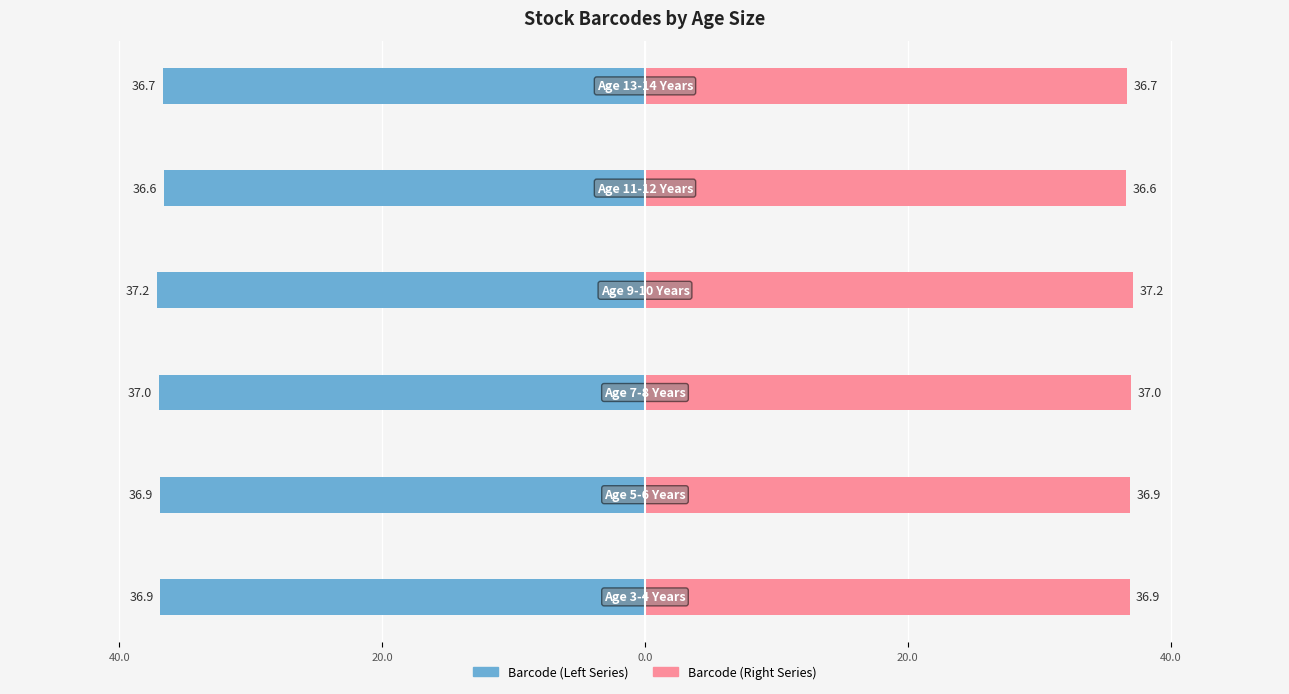

True or false: Barcode (Left) has a value of -10.8 at 0.0.

False